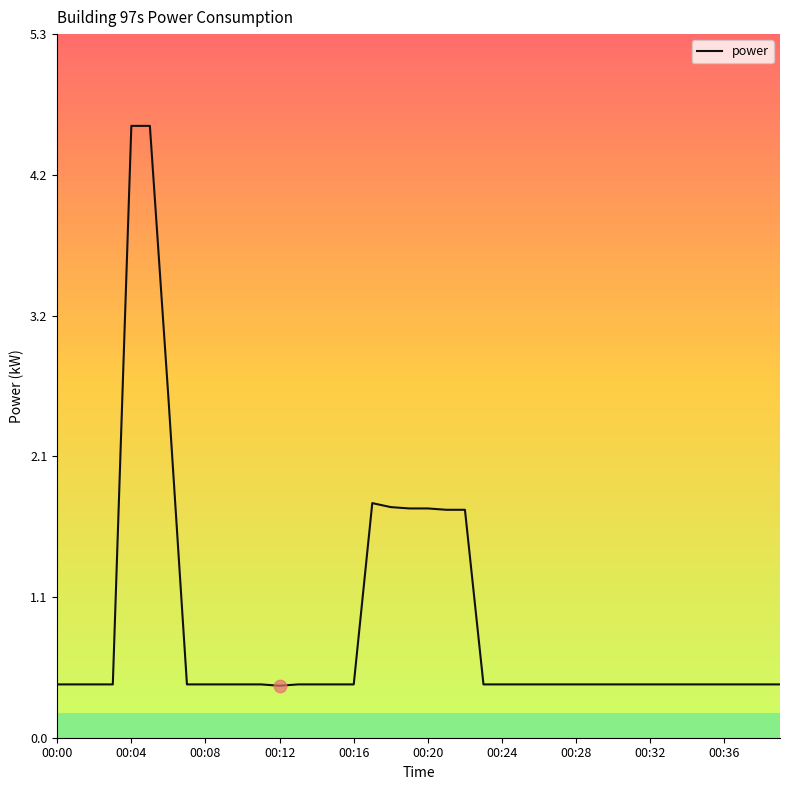

What is the minimum value shown in the chart?

0.4